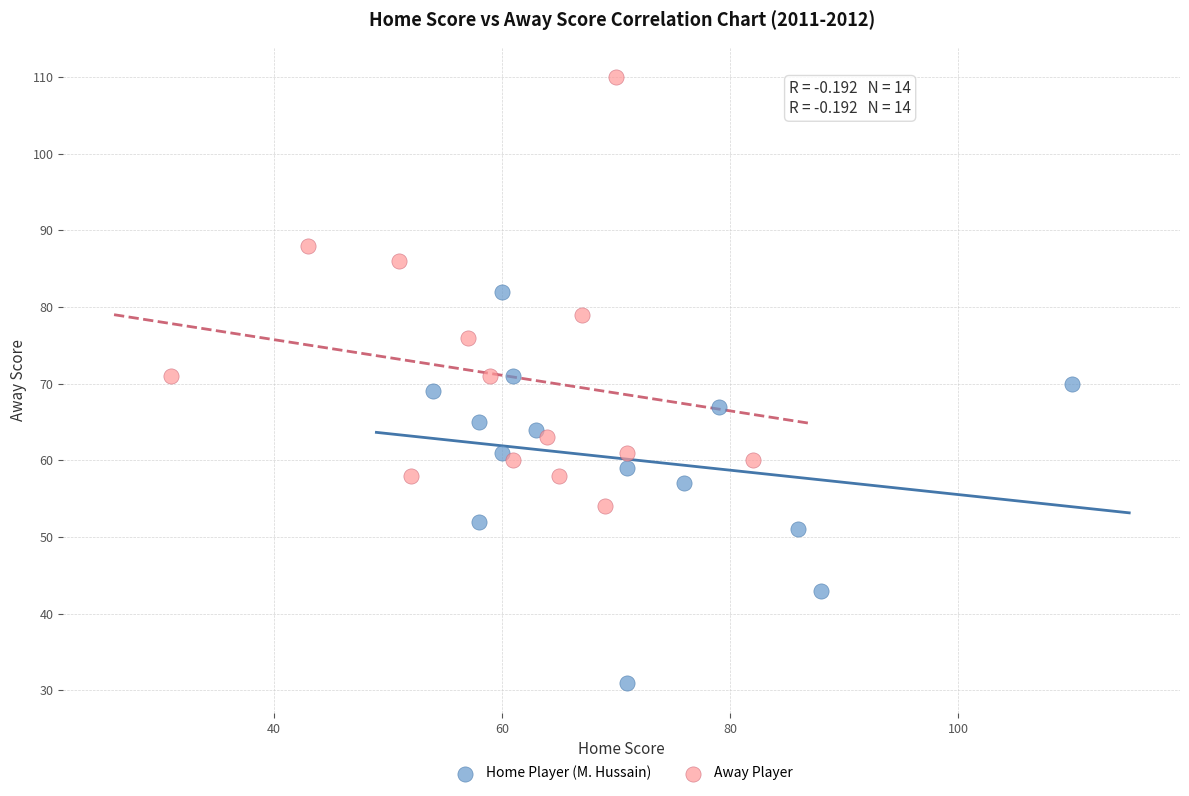

Which series reaches the minimum Y coordinate?

Home Player (M. Hussain)